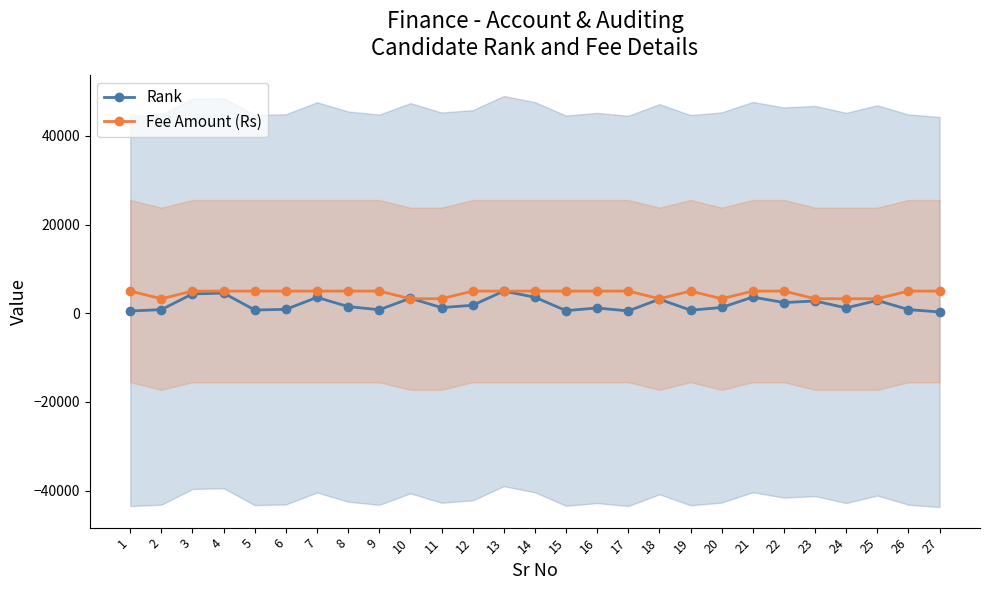

How many data points in Fee Amount (Rs) are less than 5000?

8